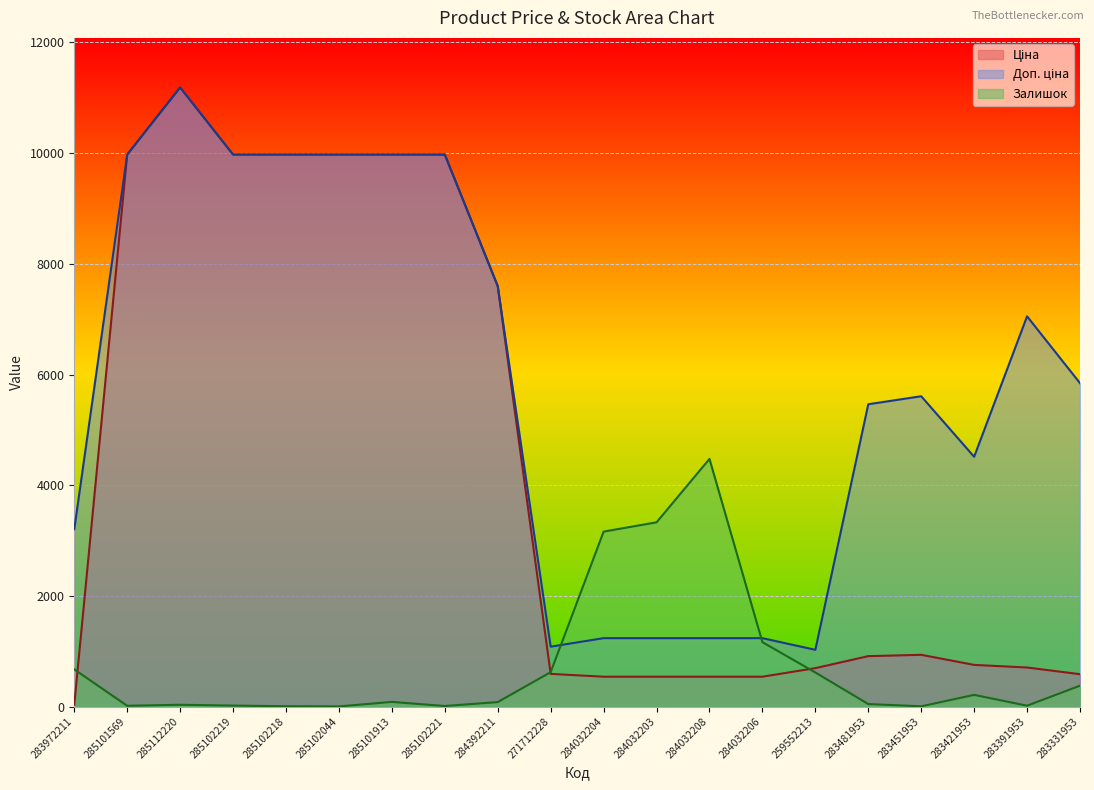

What position from the left is 283481953?

16